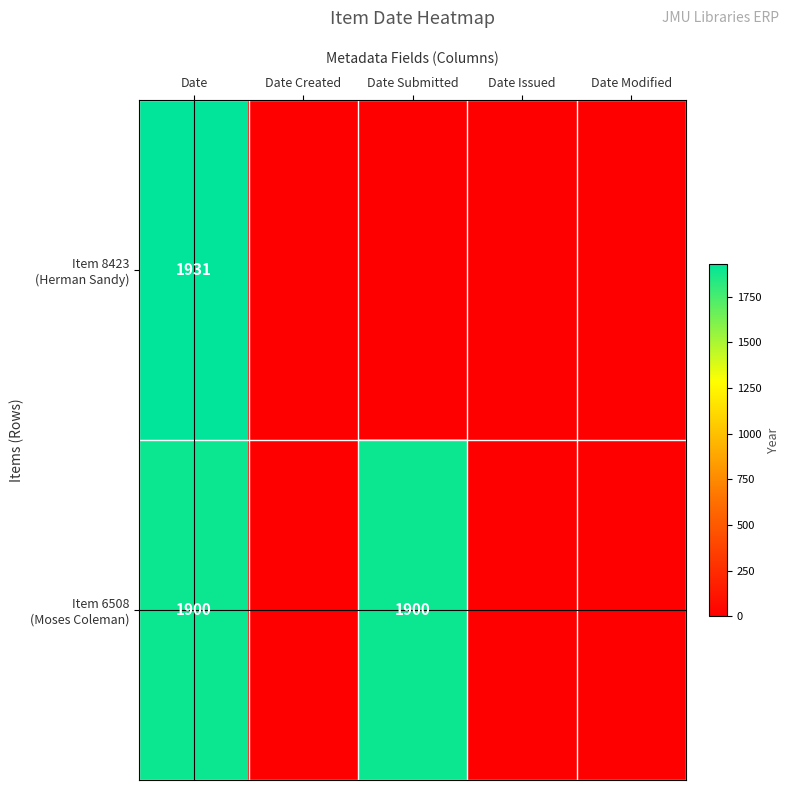

How many values in the Item 8423 (Herman Sandy) series exceed 0?

1